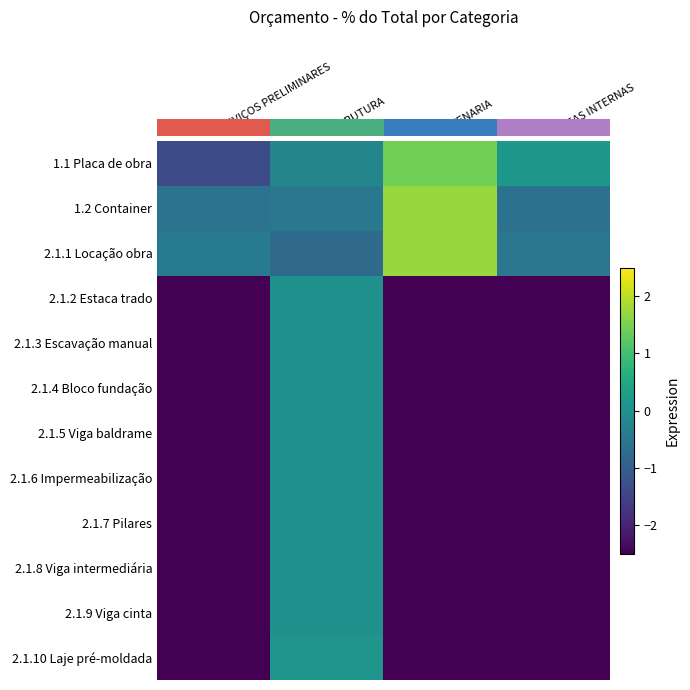

What is the difference between the highest and lowest values at ALVENARIA?

4.2